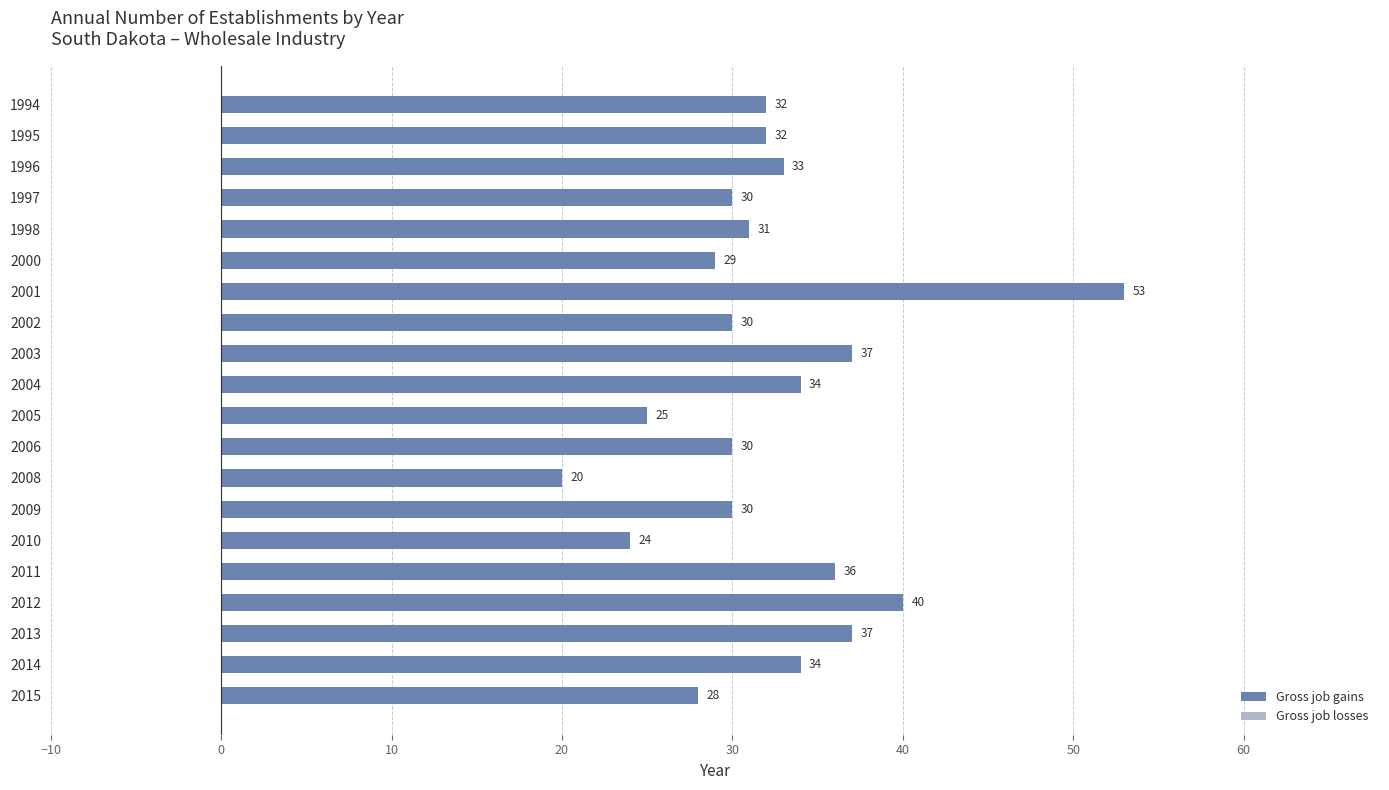

Reading top to bottom, transcribe all the data shown in this chart.

1994=32	1995=32	1996=33	1997=30	1998=31	2000=29	2001=53	2002=30	2003=37	2004=34	2005=25	2006=30	2008=20	2009=30	2010=24	2011=36	2012=40	2013=37	2014=34	2015=28